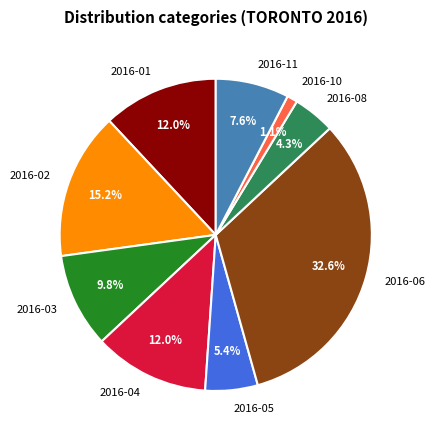

Is there any slice that represents more than half of the pie?

No